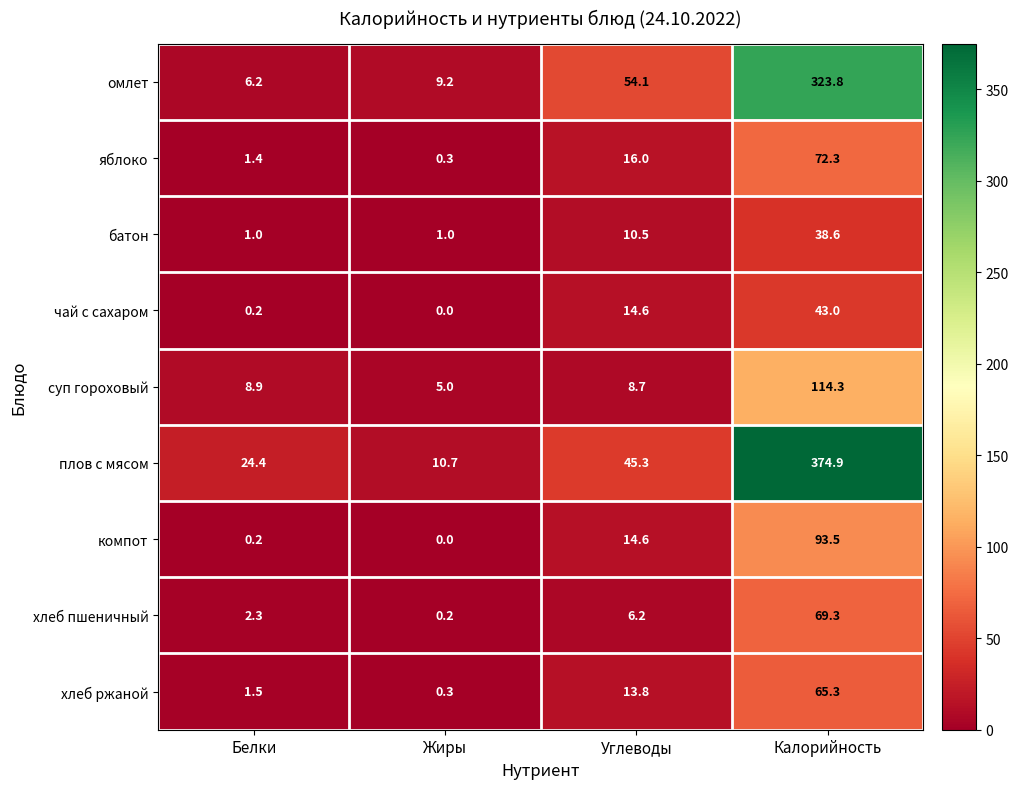

At how many categories does at least one series exceed 4?

4